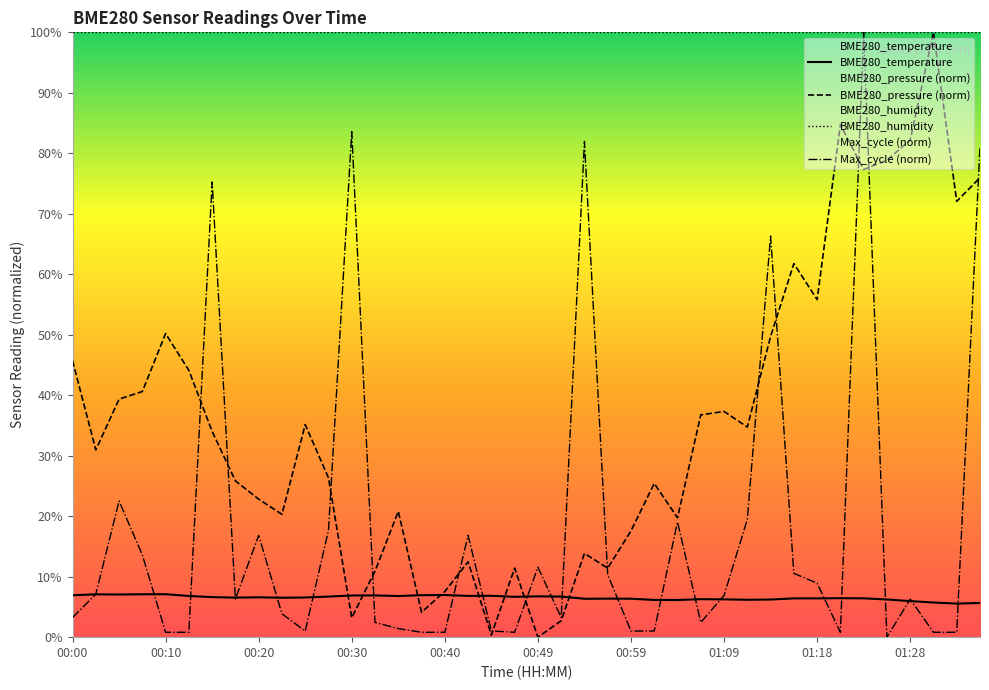

Between 00:57 and 00:23, which is larger?

00:23